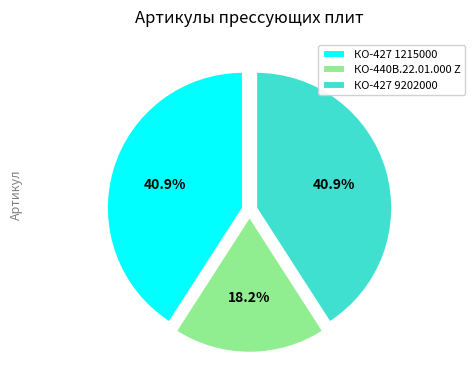

Is there any slice that represents more than half of the pie?

No